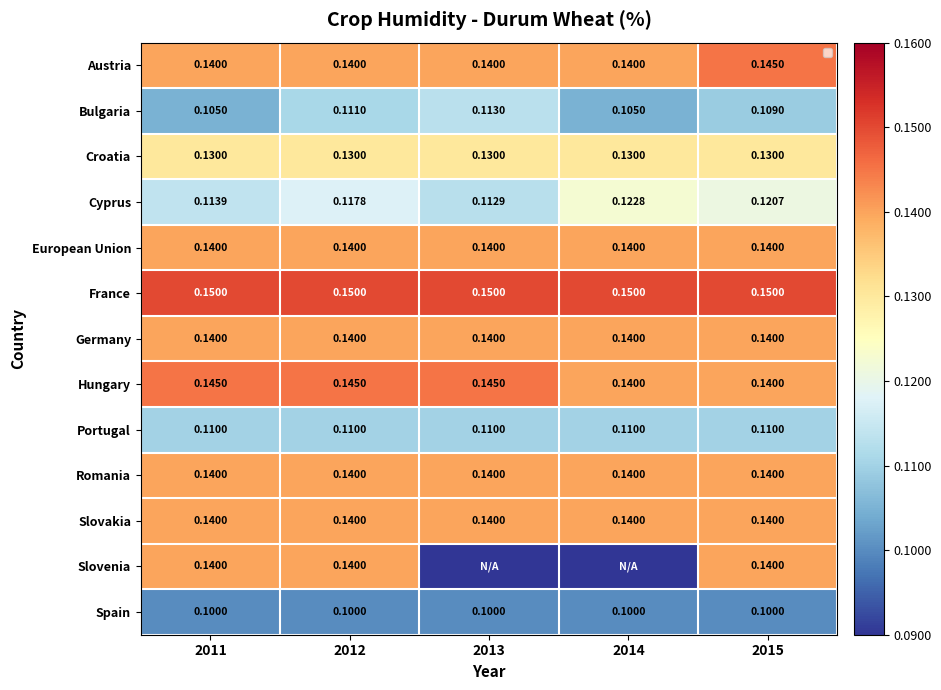

True or false: Croatia has a value of 0.1 at 2015.

True